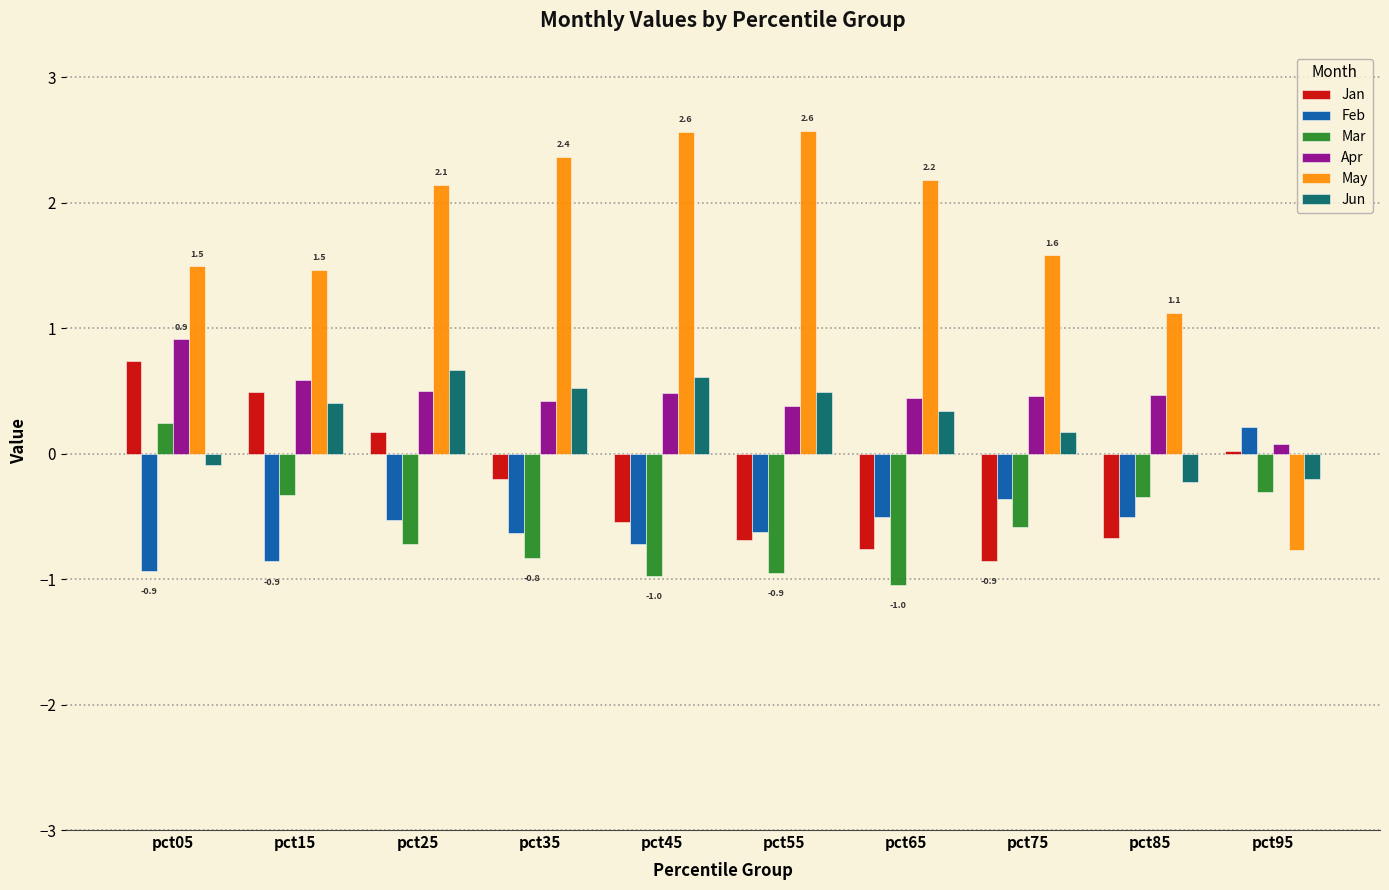

The Jun series shows 0.2 at pct75. True or false?

True